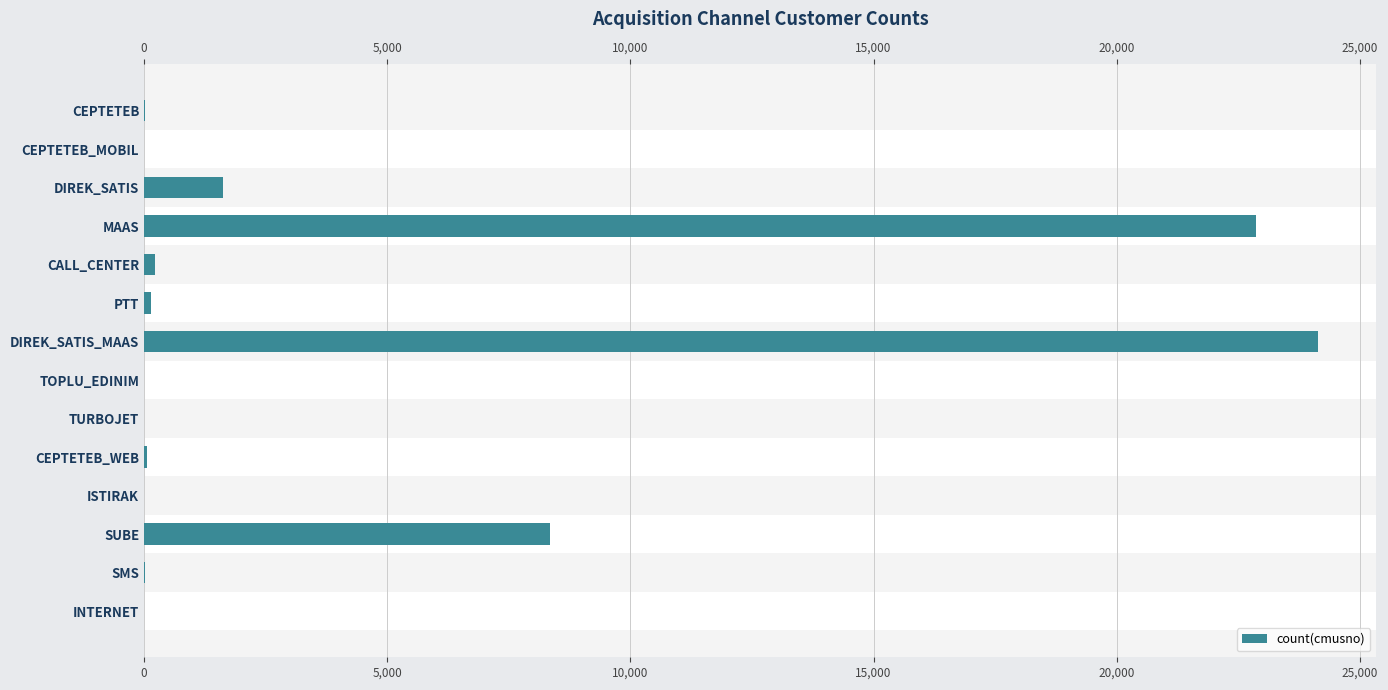

How many bars are there in total?

14